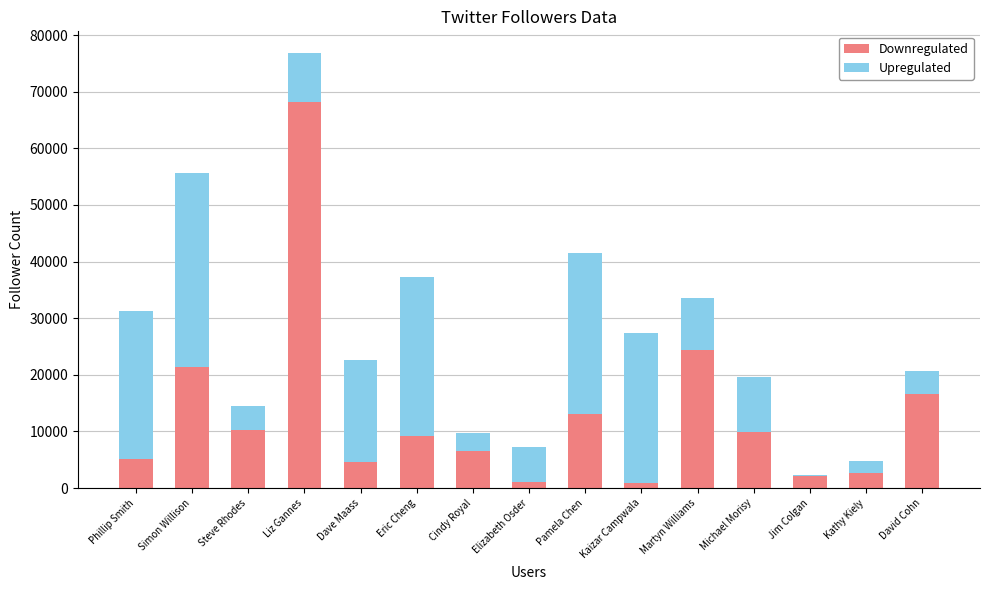

The Downregulated series shows 4656 at Michael Morisy. True or false?

False